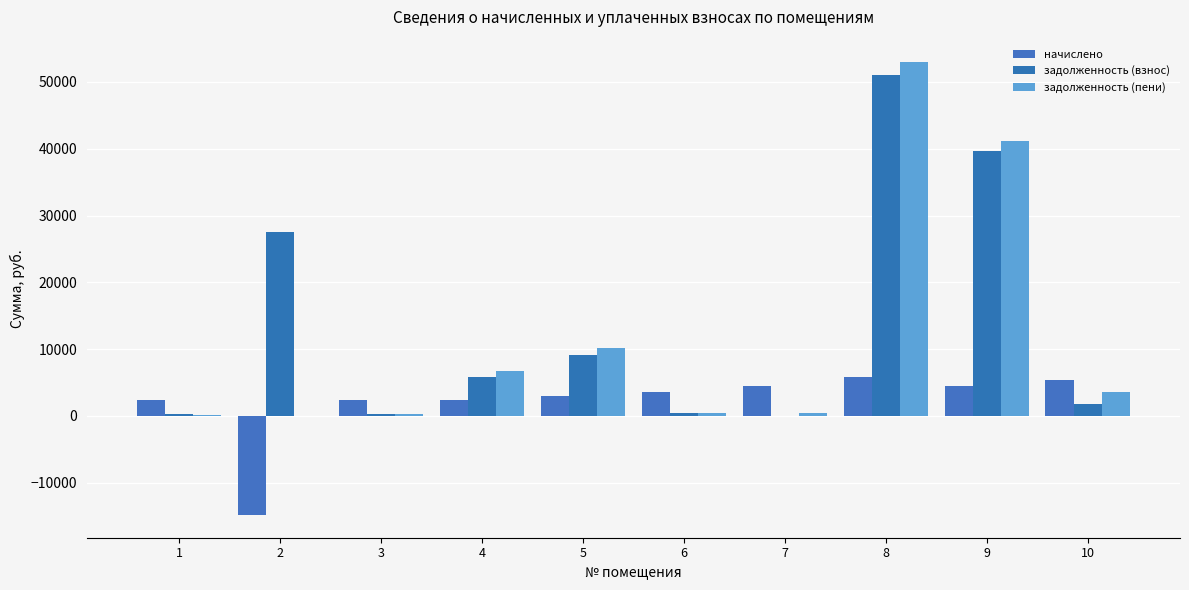

Count the number of categories in the chart.

10